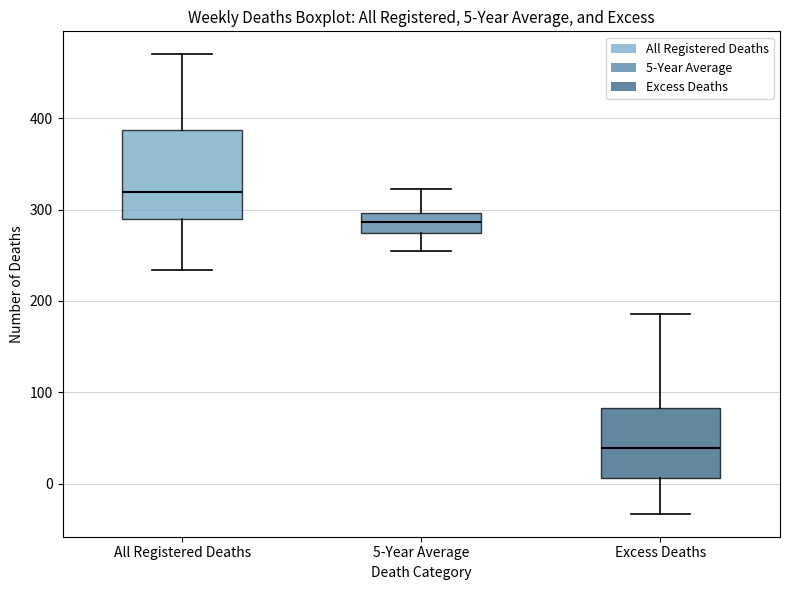

Which box has the lowest median line?

Excess Deaths